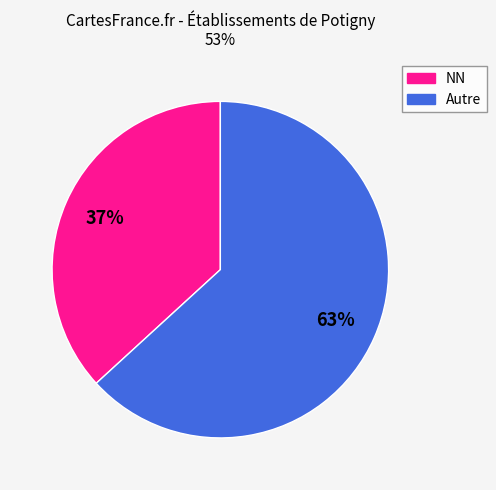

Is there any slice that represents more than half of the pie?

Yes